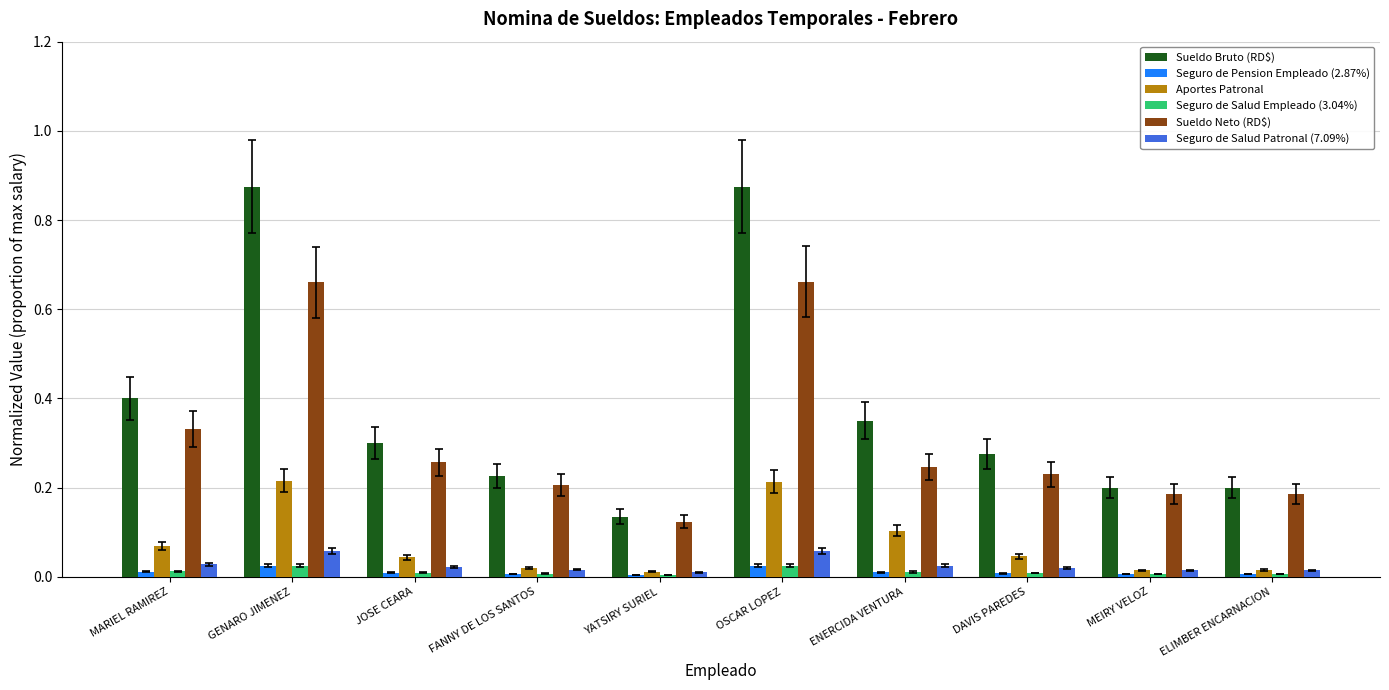

Is it true that Aportes Patronal equals 0.1 at MARIEL RAMIREZ?

True